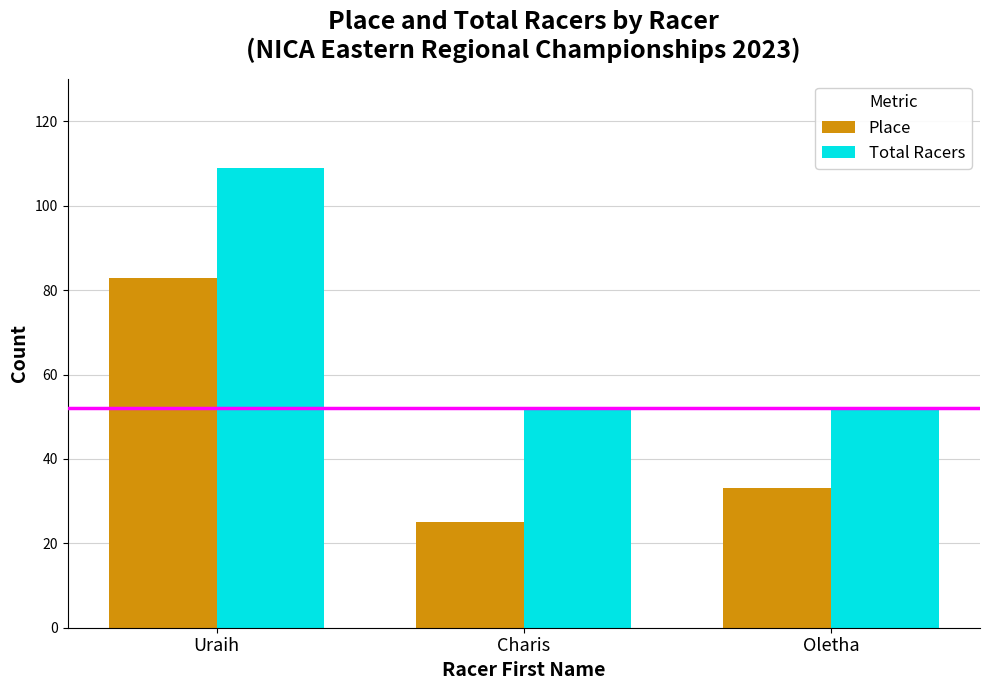

What is the difference between the maximum and minimum values in the Place series?

58